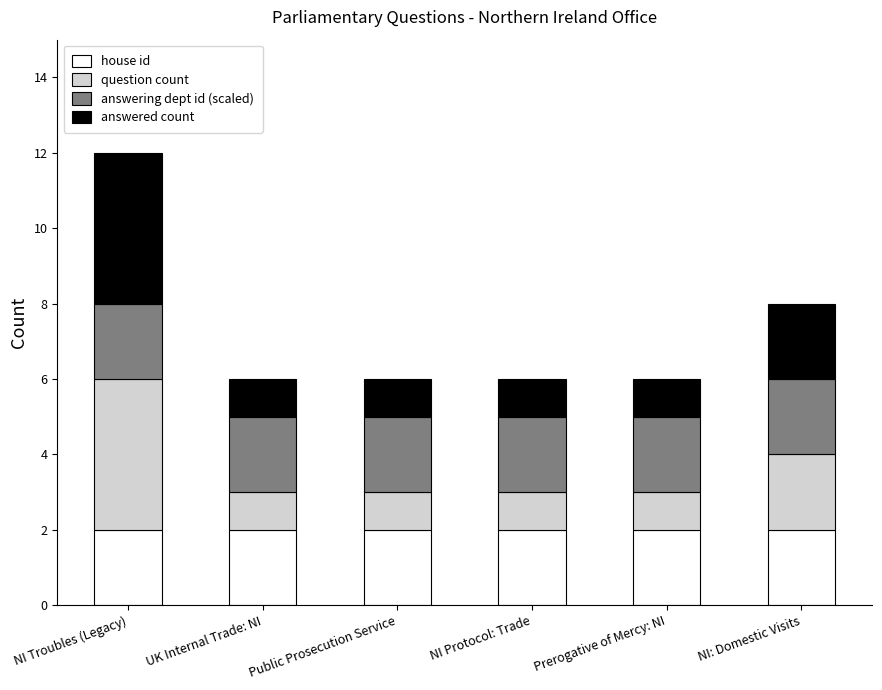

How many data points does each series have?

6